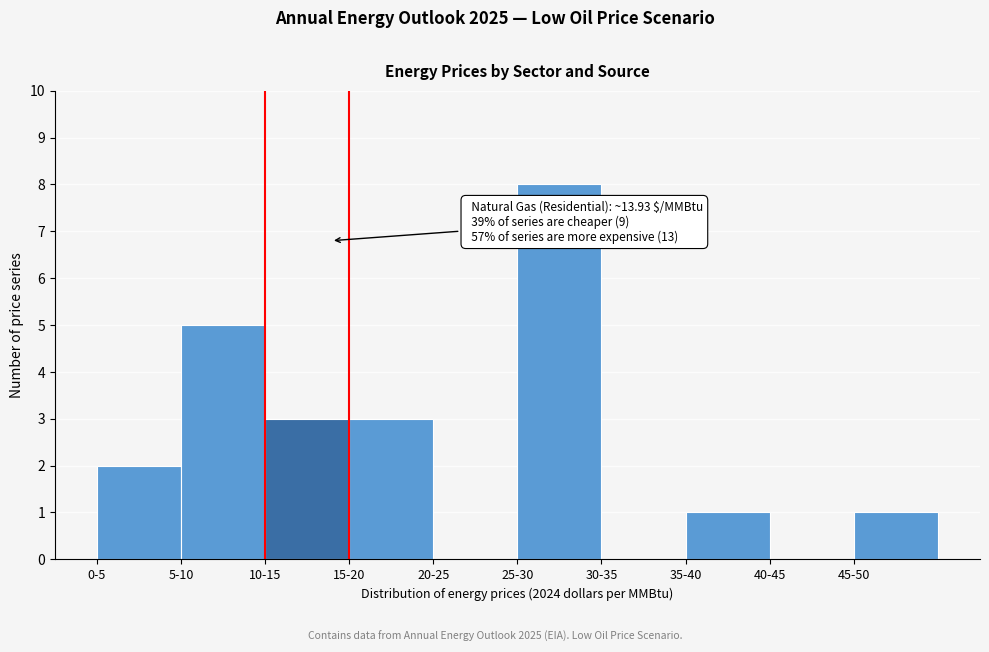

Reading left to right, list all the values displayed in this chart.

0-5=2	5-10=5	10-15=3	15-20=3	20-25=0	25-30=8	30-35=0	35-40=1	40-45=0	45-50=1